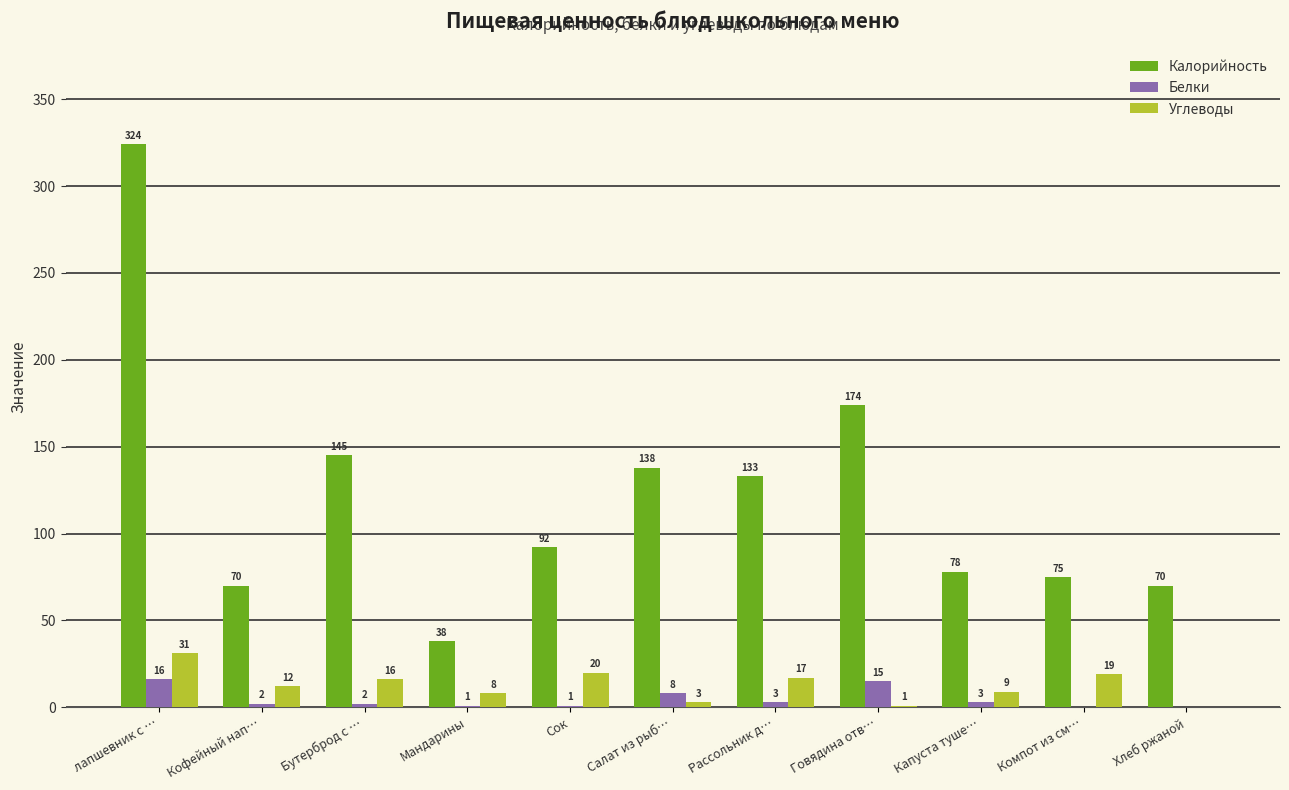

What is the greatest value displayed?

324